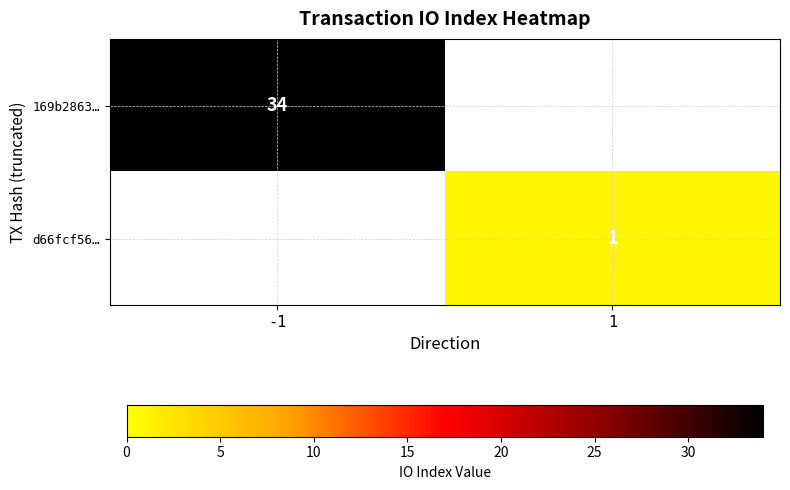

What is the total value across all series at -1?

34